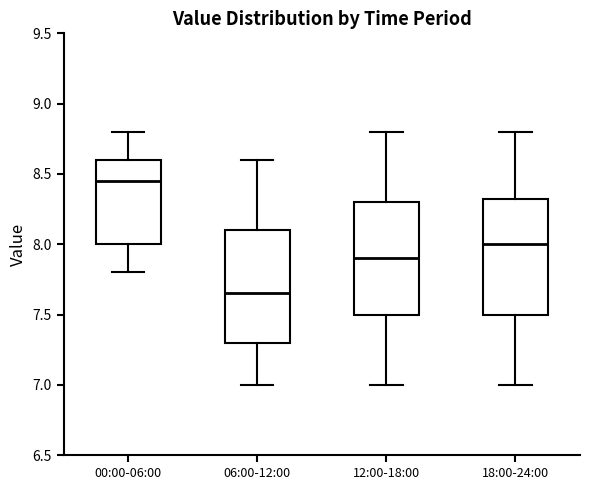

Reading left to right, read every box against the y-axis: the position of its median line, the range the box covers, and the ends of its whiskers. The values are not printed on the chart, so give them approximately, as read against the axis.

00:00-06:00: median 8.45, box 8.00 to 8.60, whiskers 7.80 to 8.80
06:00-12:00: median 7.65, box 7.30 to 8.10, whiskers 7.00 to 8.60
12:00-18:00: median 7.90, box 7.50 to 8.30, whiskers 7.00 to 8.80
18:00-24:00: median 8.00, box 7.50 to 8.35, whiskers 7.00 to 8.80